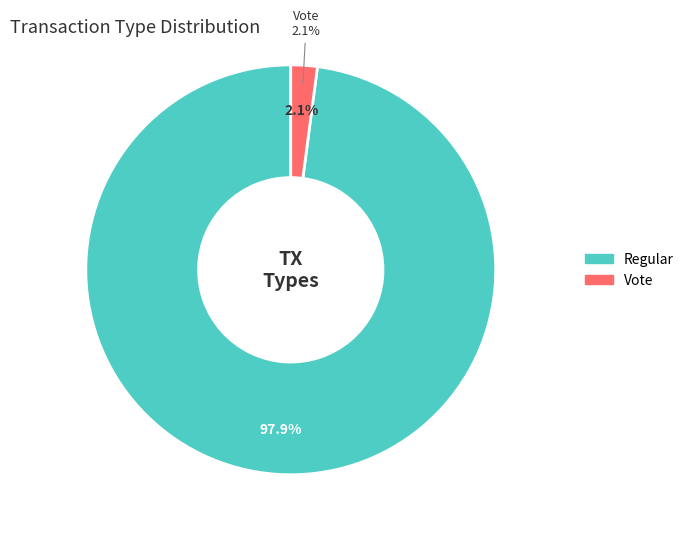

To the nearest percent, what is the average slice percentage?

50%